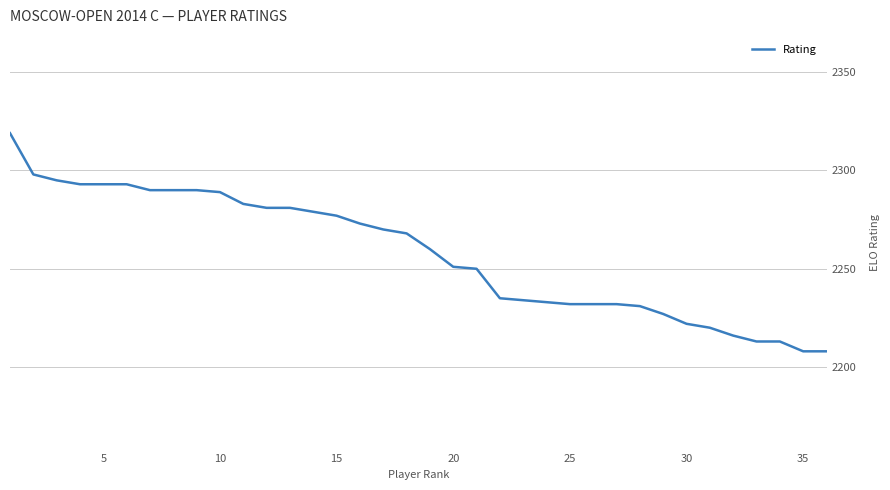

What is the greatest value displayed?

2319